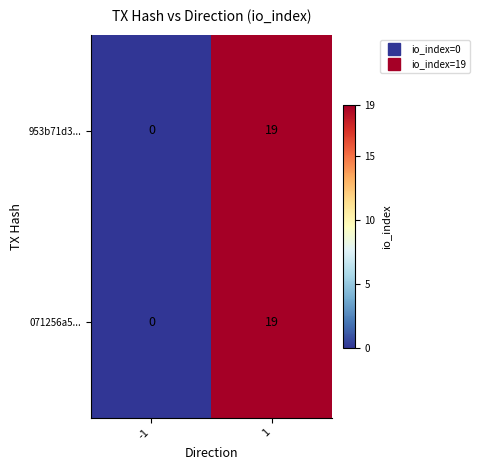

What is the total value across all series at 1?

38